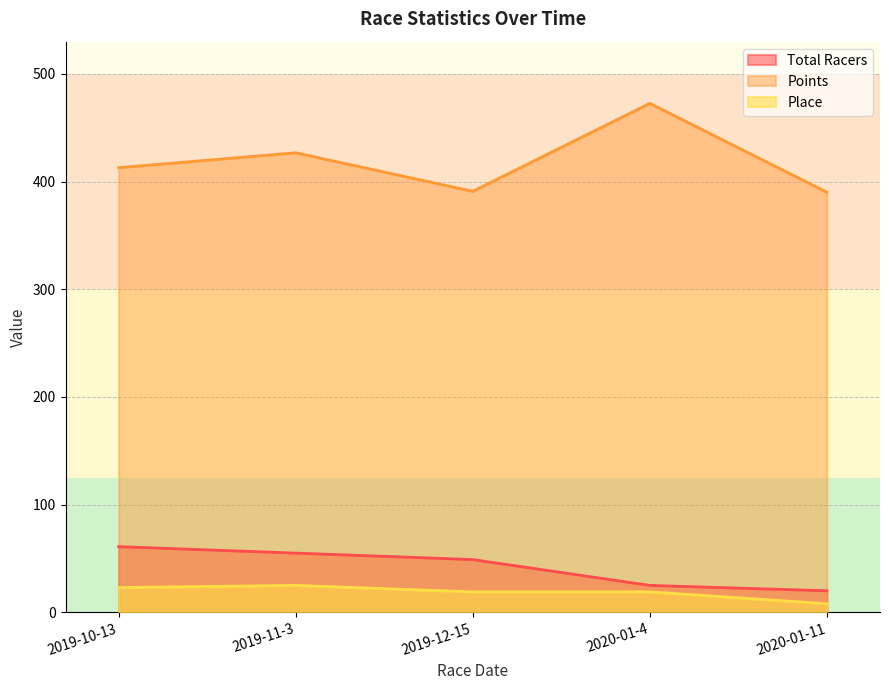

True or false: Points has more than 2 interior local peaks.

False